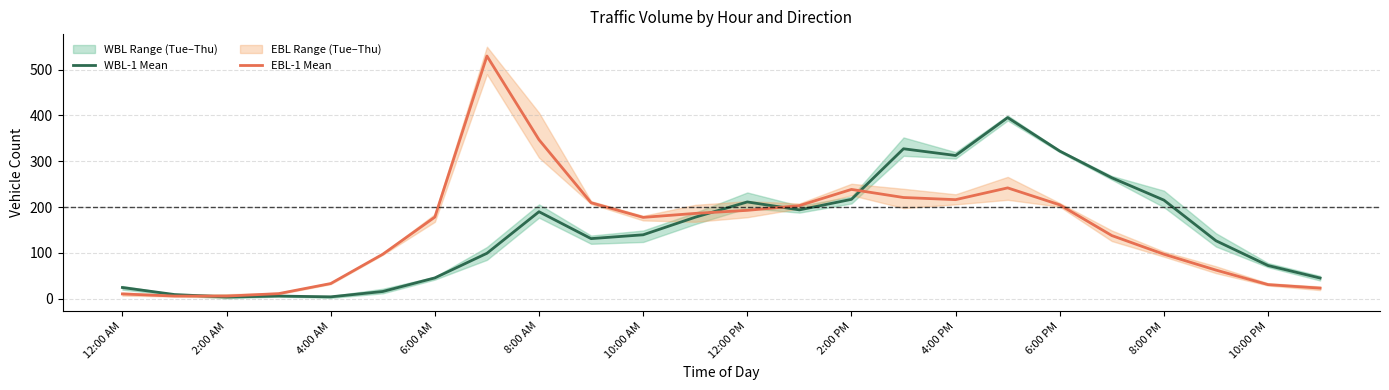

The WBL-1 Mean series shows 312.7 at 4:00 PM. True or false?

True